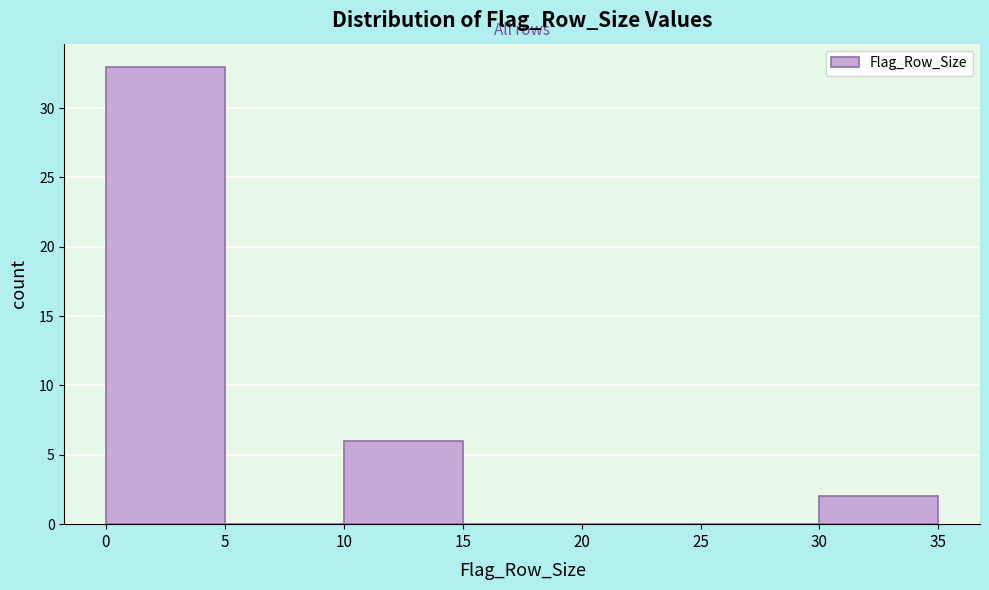

Over which range of the x-axis is the bar tallest?

0 to 5